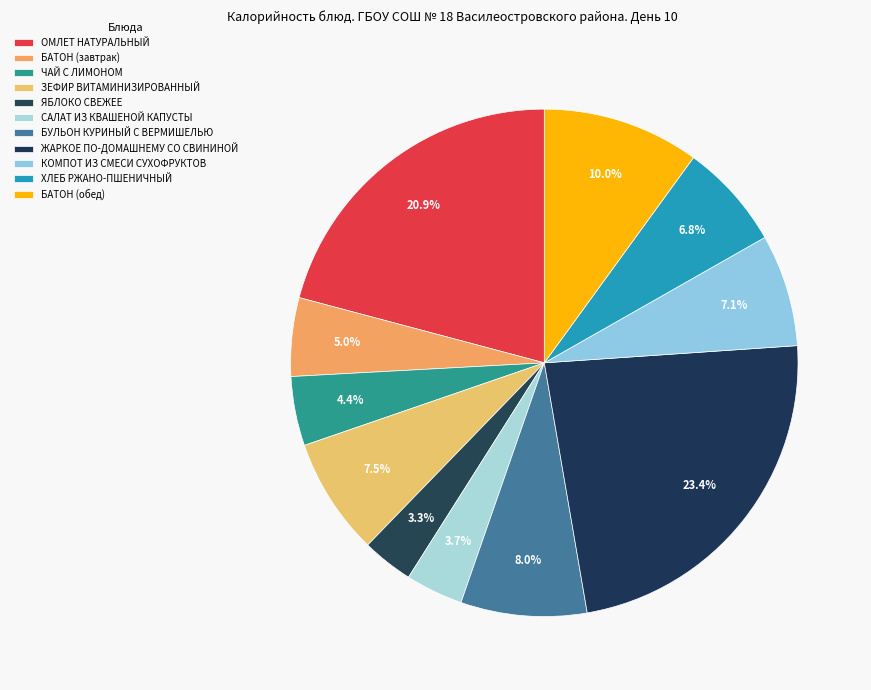

How many segments does this pie chart have?

11